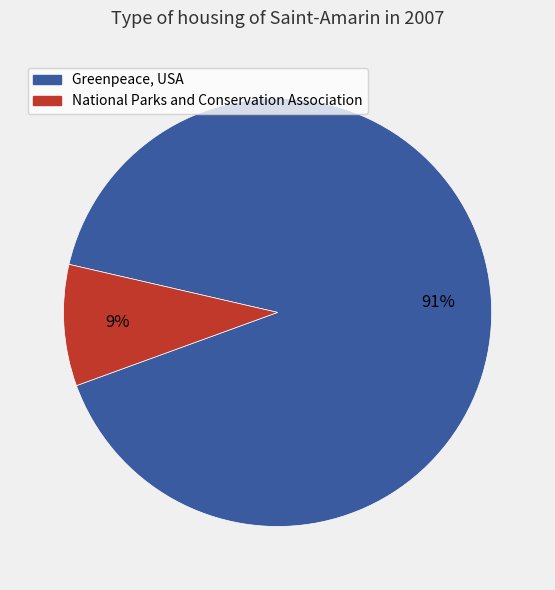

How many segments does this pie chart have?

2